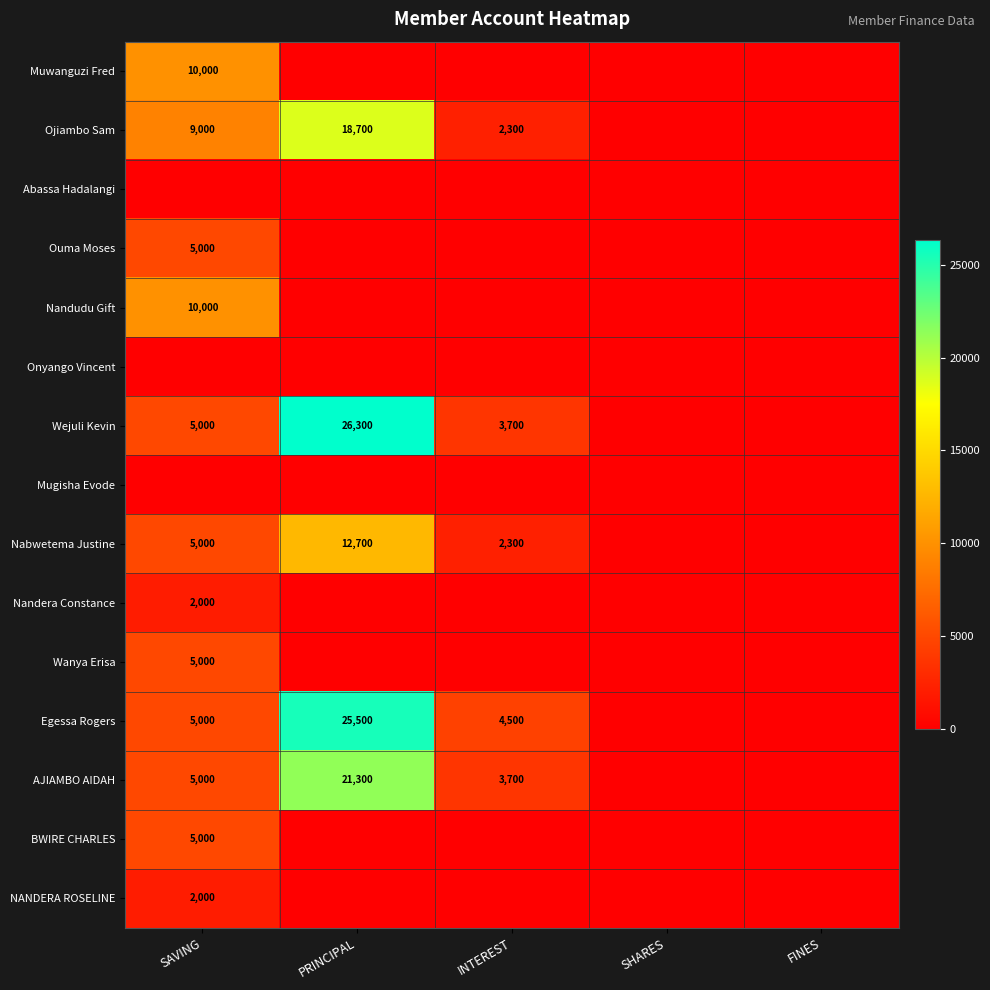

The value of Ouma Moses at SAVING is 5000. True or false?

True